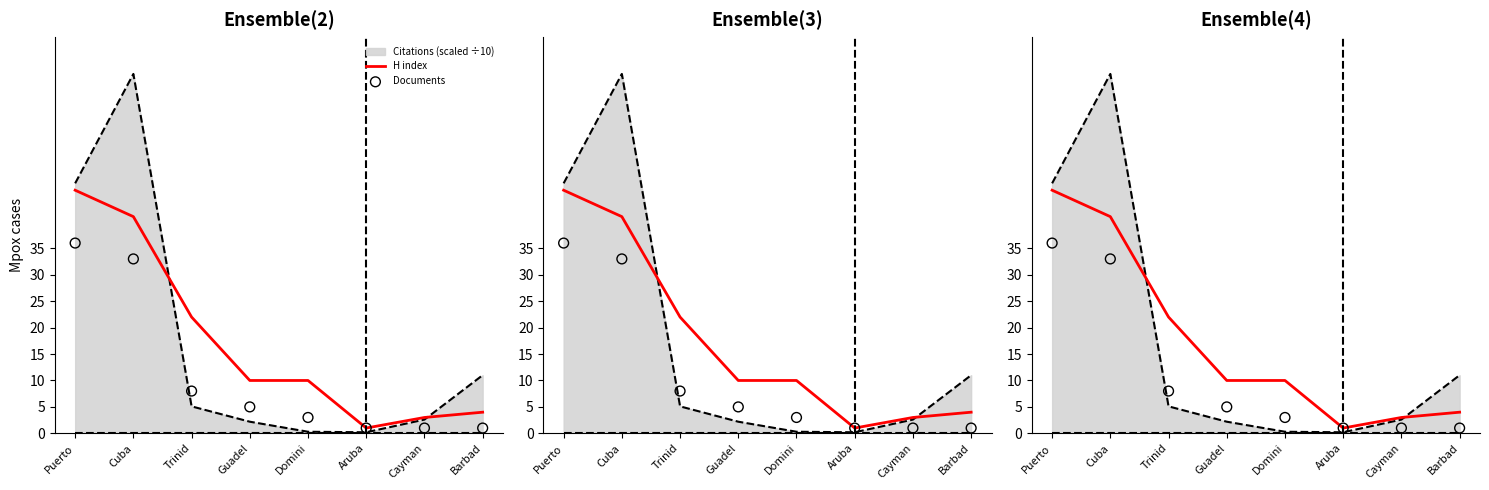

Which series has the largest total across all categories?

H index